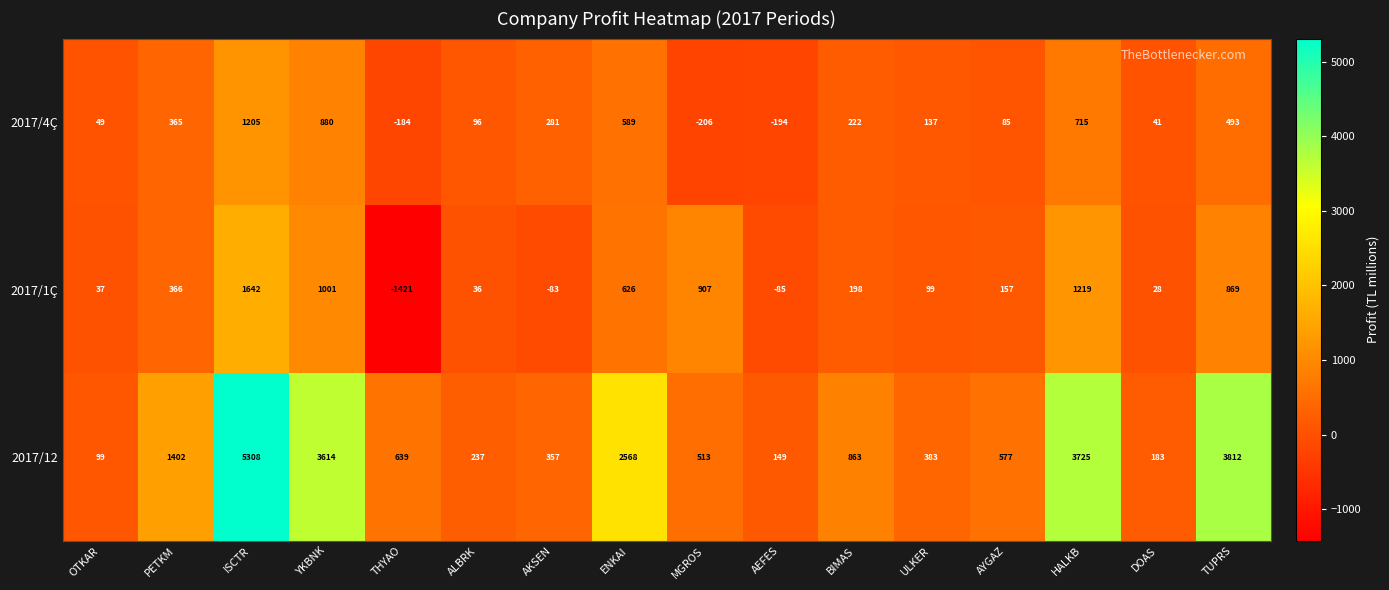

Which series changed the most between ENKAI and TUPRS?

2017/12